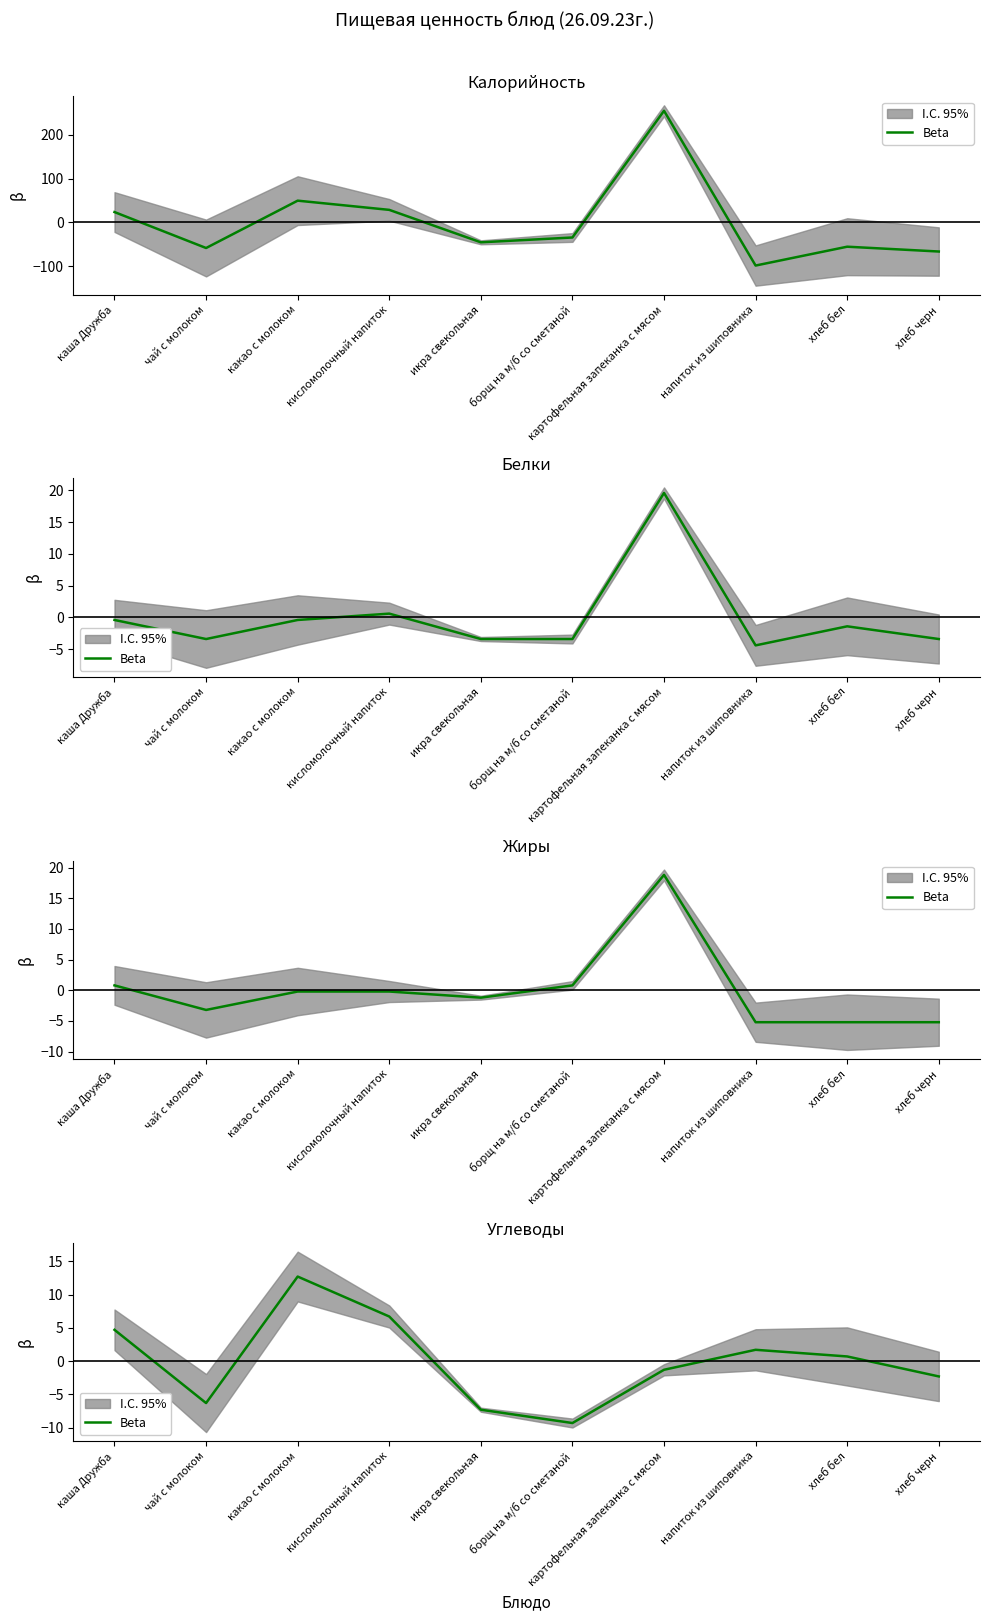

Reading left to right, list all the values displayed in this chart.

каша Дружба=4.7	чай с молоком=-6.3	какао с молоком=12.7	кисломолочный напиток=6.7	икра свекольная=-7.3	борщ на м/б со сметаной=-9.3	картофельная запеканка с мясом=-1.3	напиток из шиповника=1.7	хлеб бел=0.7	хлеб черн=-2.3